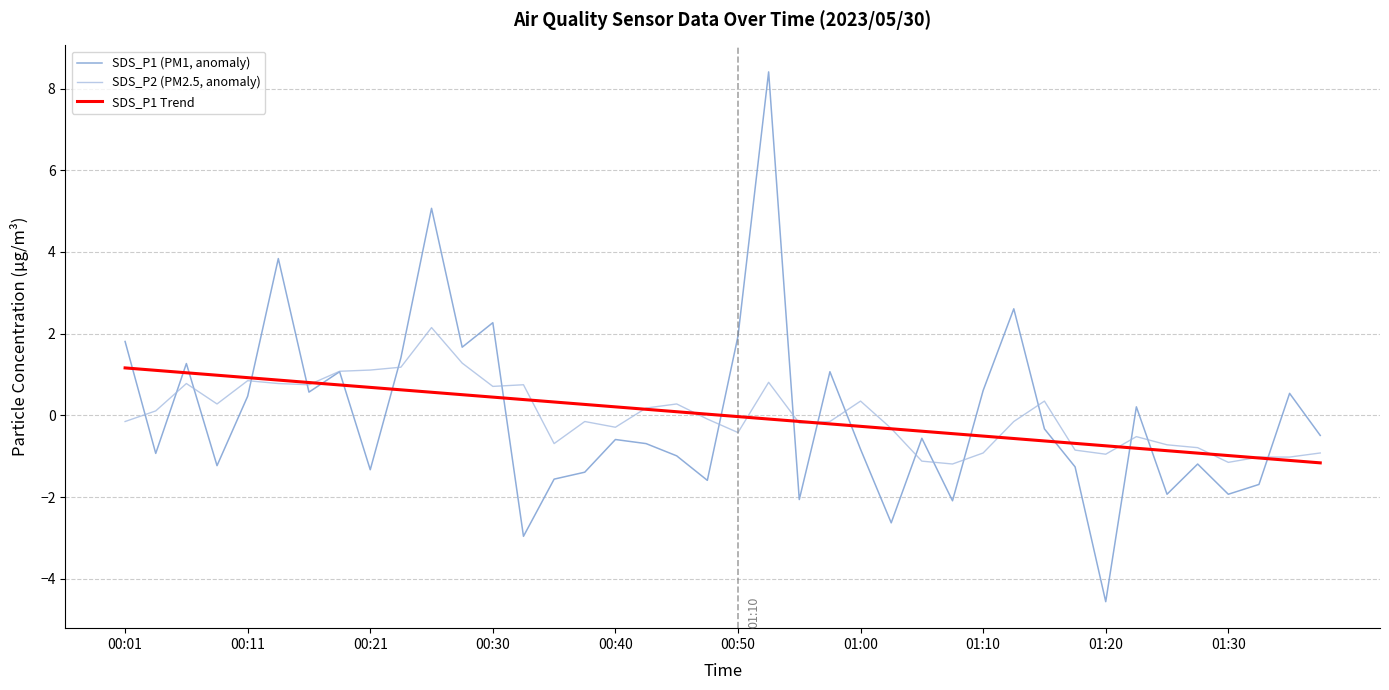

Which series has the largest range (max minus min)?

SDS_P1 (PM1, anomaly)